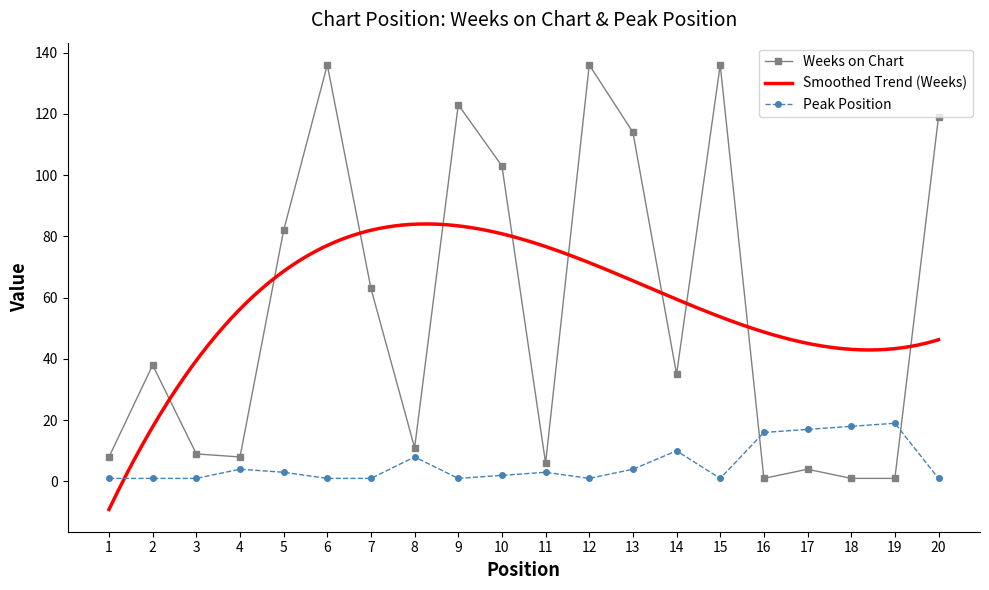

Reading right to left, extract all data points from this chart.

Weeks on Chart: 119	1	1	4	1	136	35	114	136	6	103	123	11	63	136	82	8	9	38	8
Peak Position: 1	19	18	17	16	1	10	4	1	3	2	1	8	1	1	3	4	1	1	1